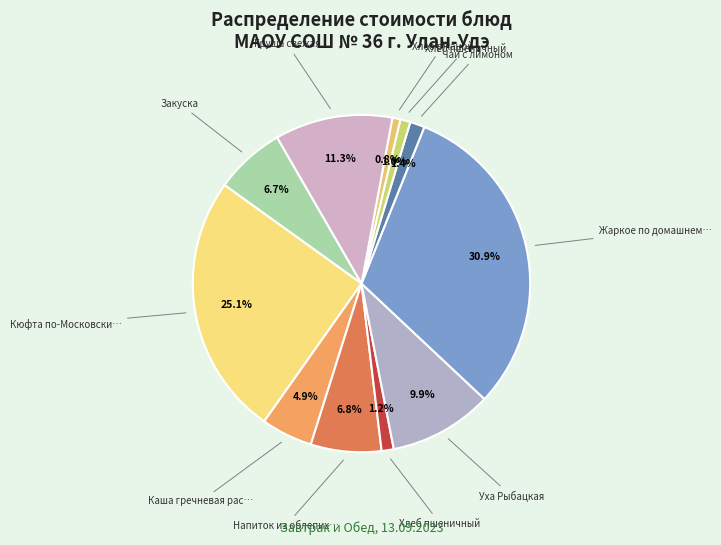

Count the number of slices in the pie.

11